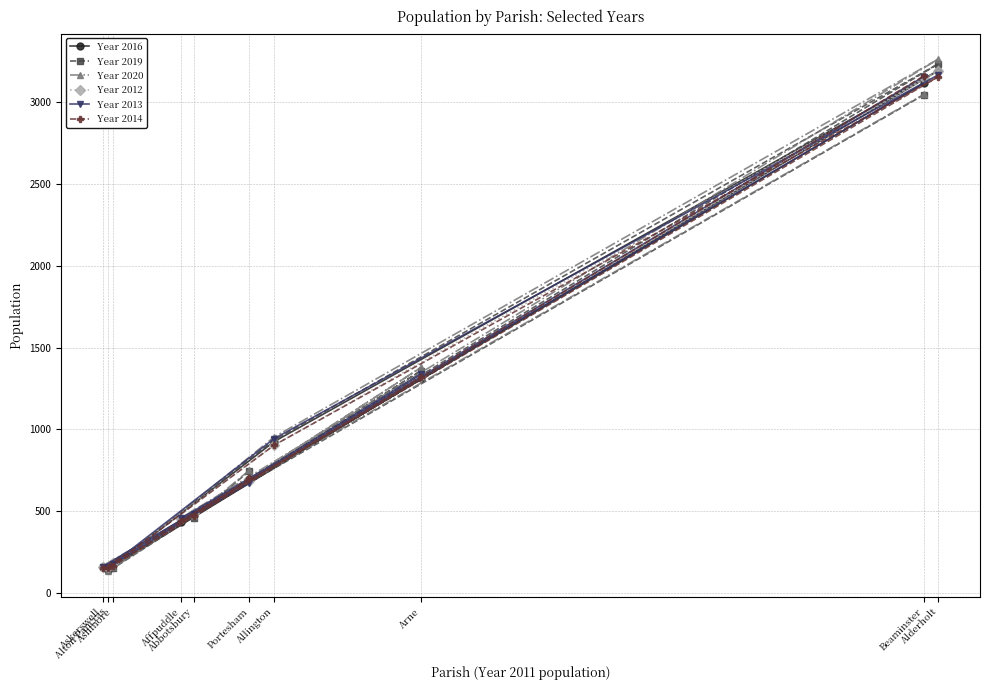

At which category does Year 2020 reach its first local valley?

Affpuddle